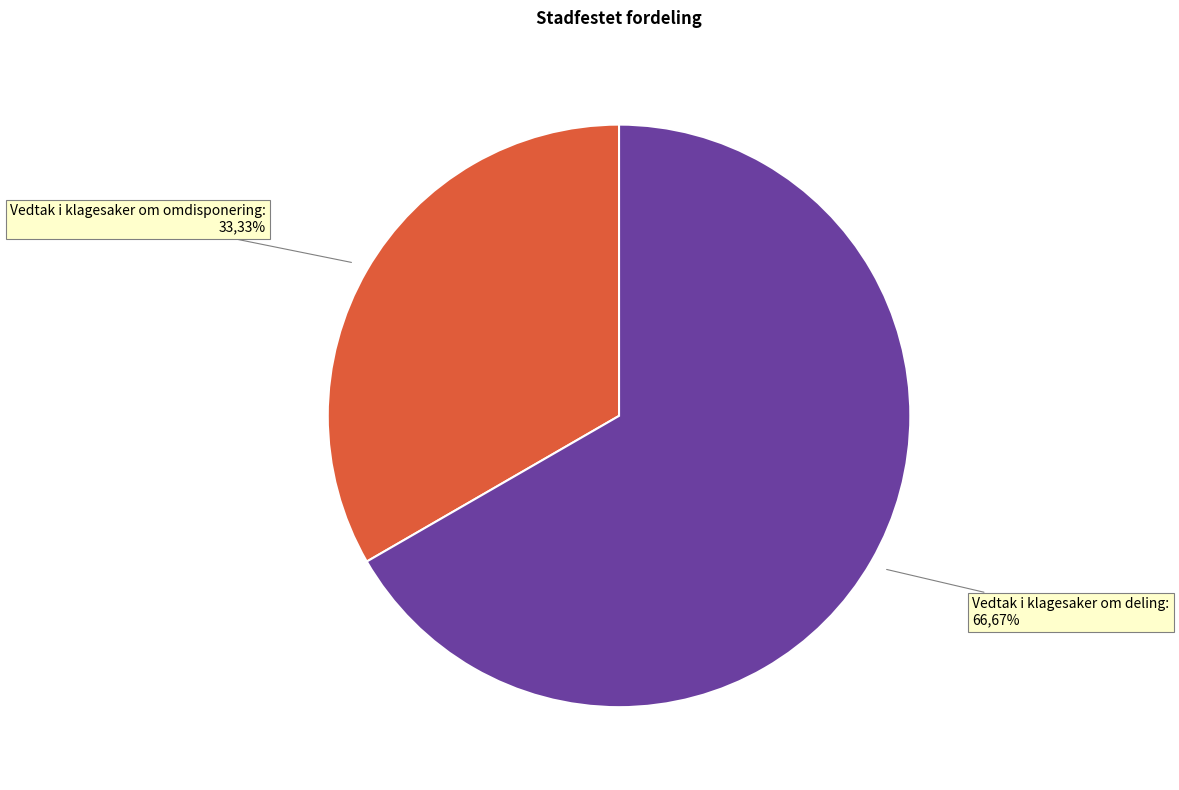

Rank the categories by value from lowest to highest.

Vedtak i klagesaker om omdisponering, Vedtak i klagesaker om deling